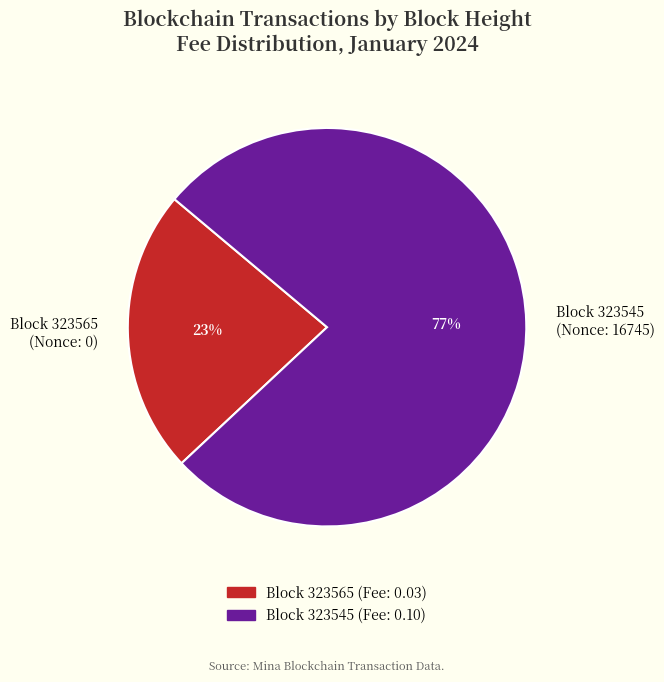

Which category accounts for the majority?

Block 323545 (Nonce: 16745)